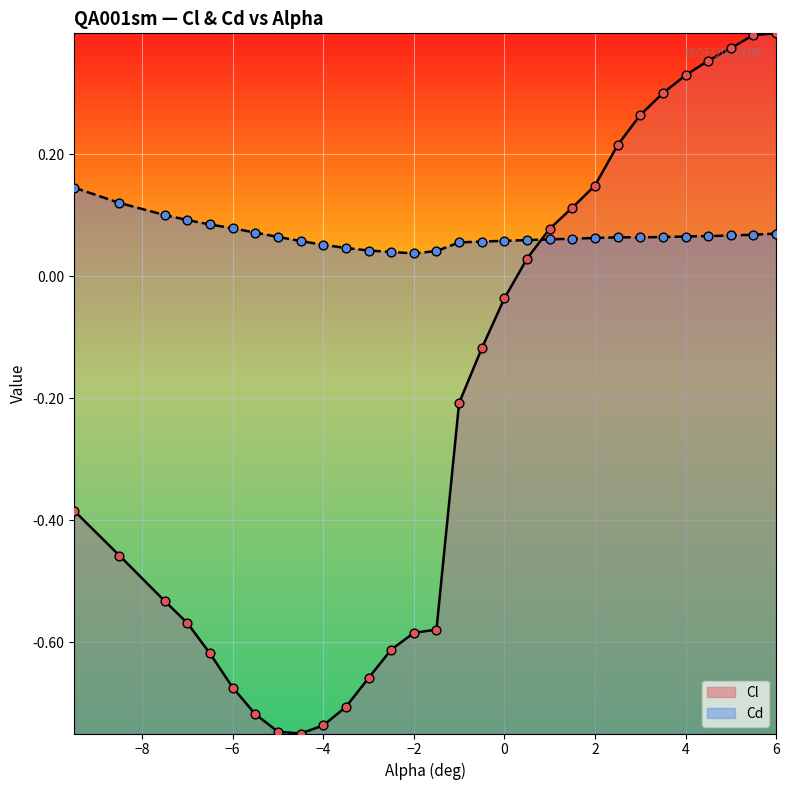

Which series has the largest total across all categories?

Cd